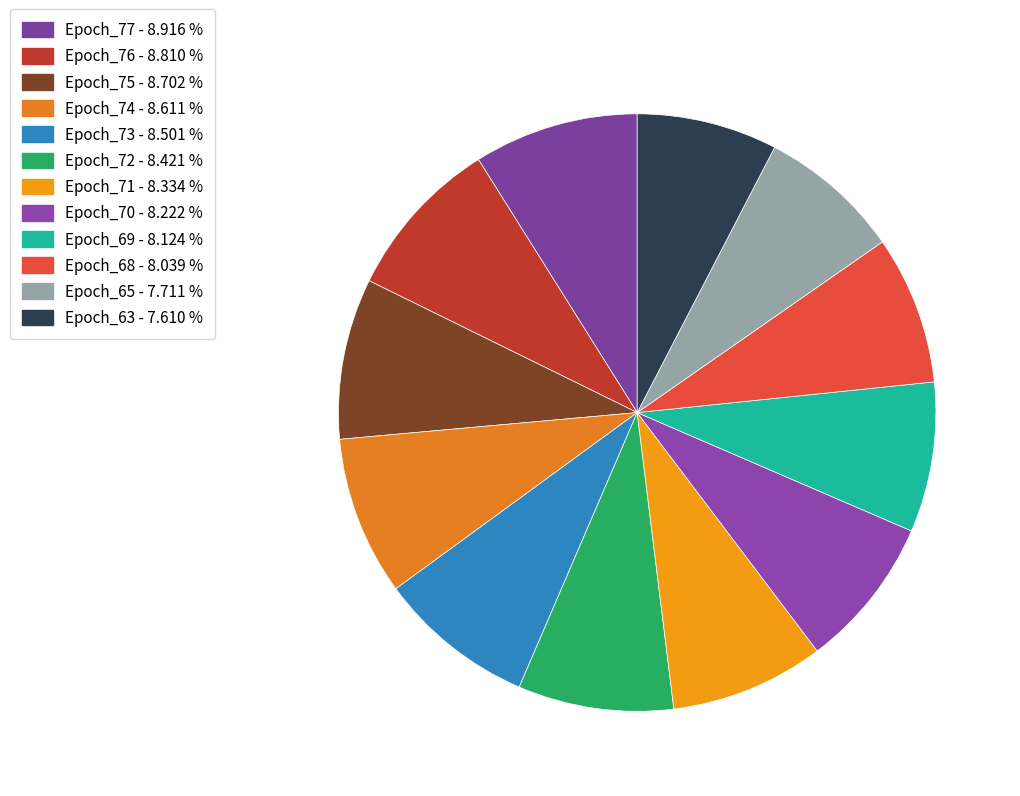

Is it true that Epoch_71 is 21% of the pie?

False